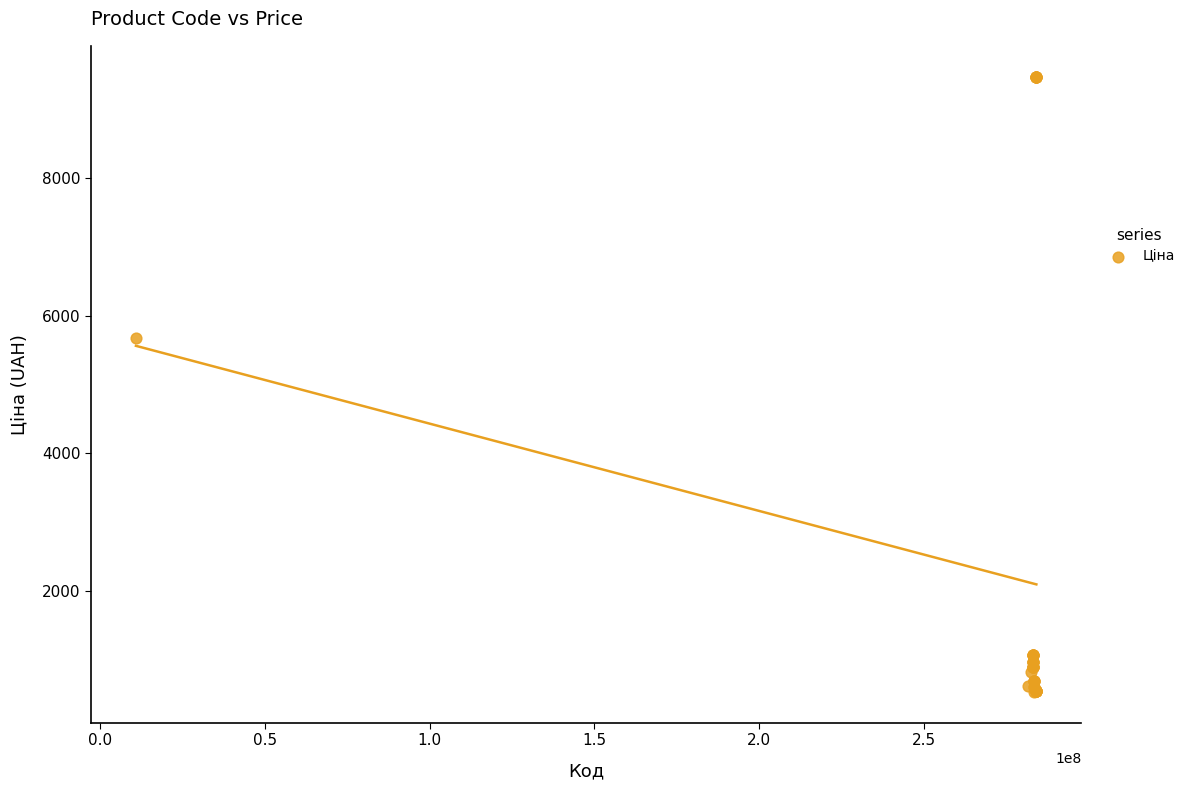

What Y value in the scatter plot is closest to 5005?

5673.8